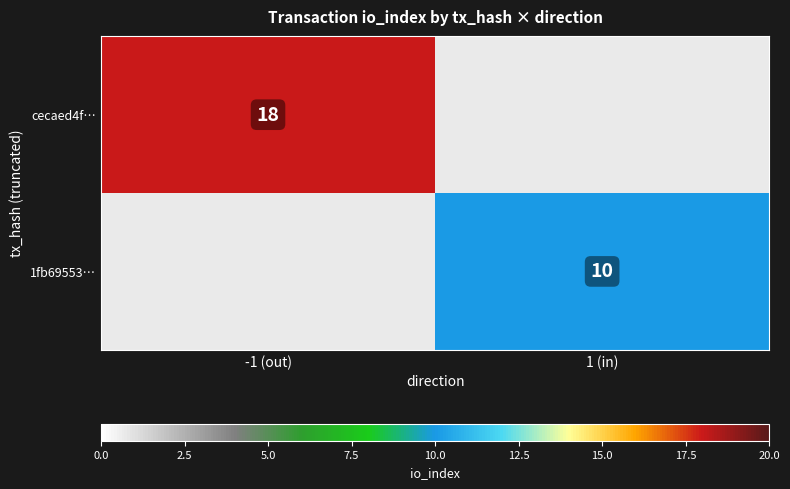

True or false: cecaed4f… has a value of 5 at -1 (out).

False